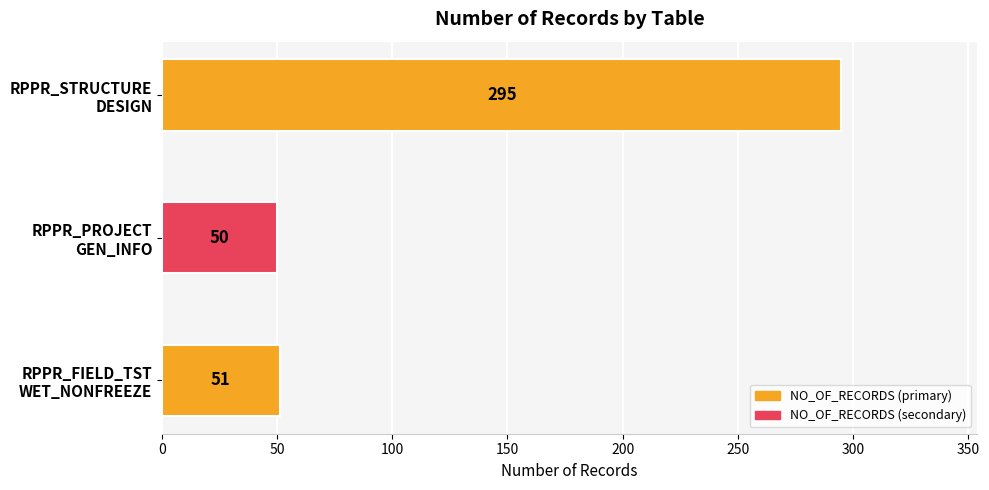

Are the bars horizontal?

Yes